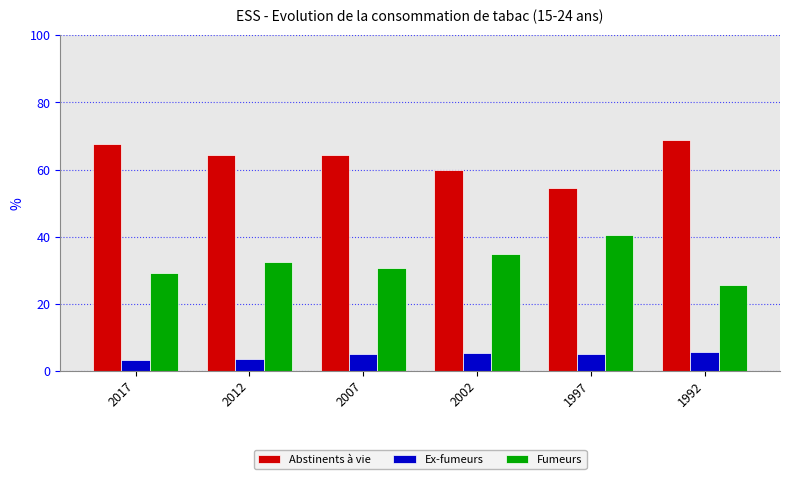

Read the Abstinents à vie value at 2017.

67.6